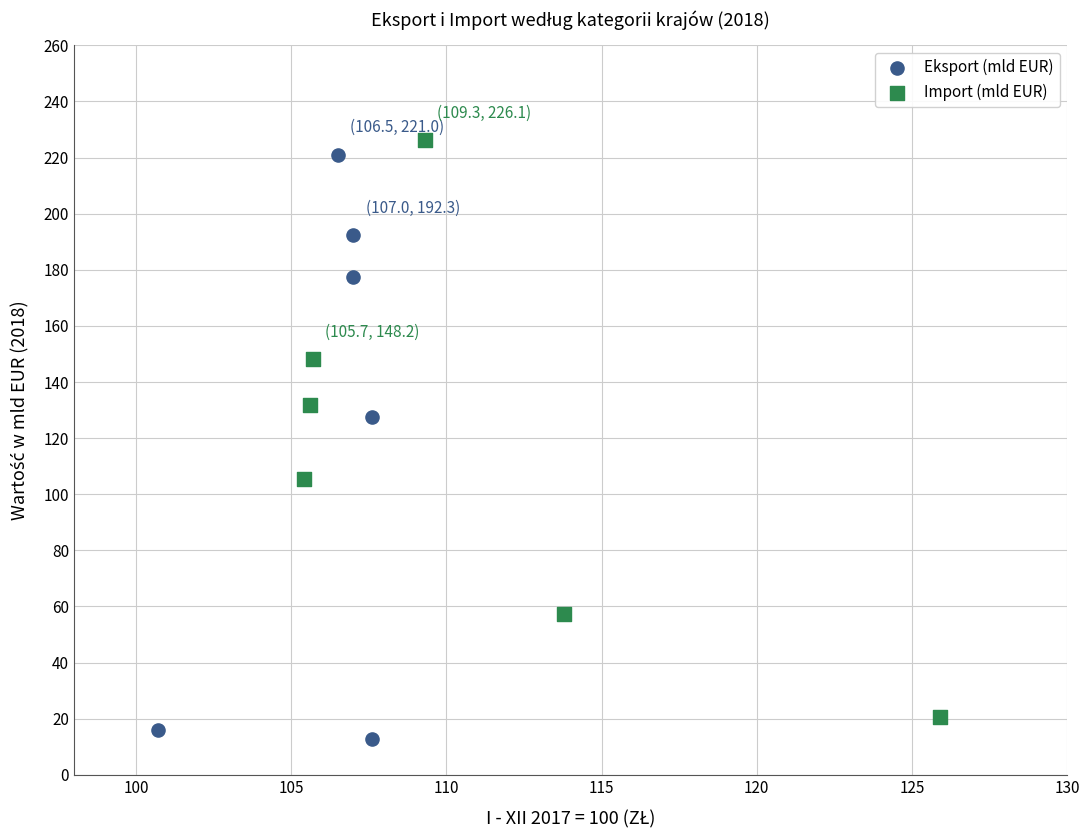

Which series has the largest Y range (max minus min)?

Eksport (mld EUR)